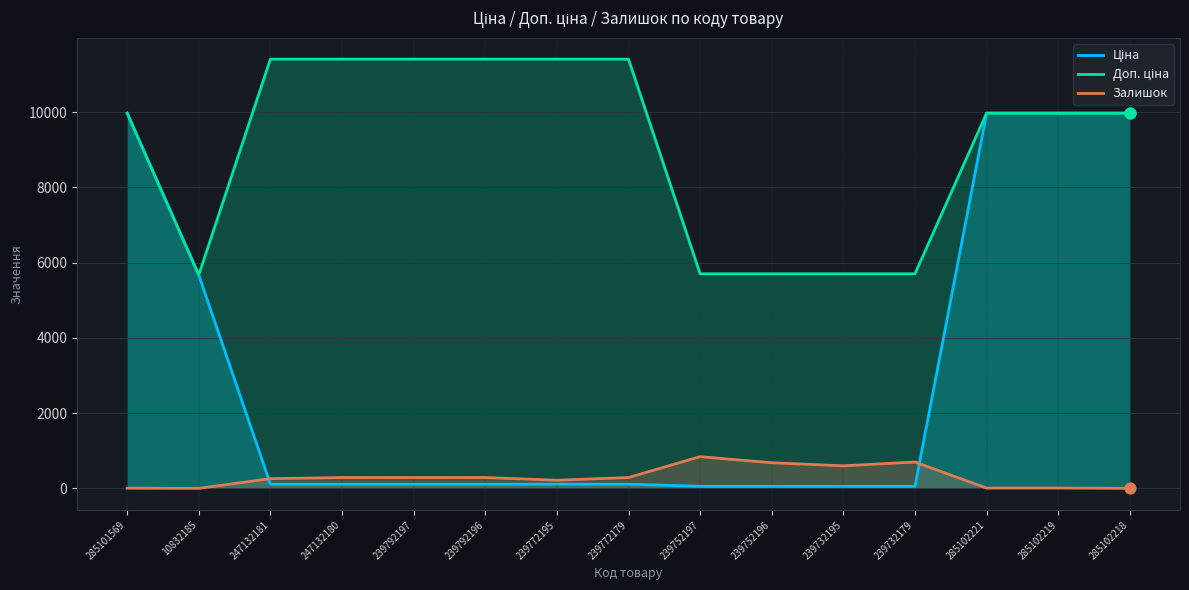

Is the value of Ціна at 239752197 greater than the value of Залишок at 239792197?

No